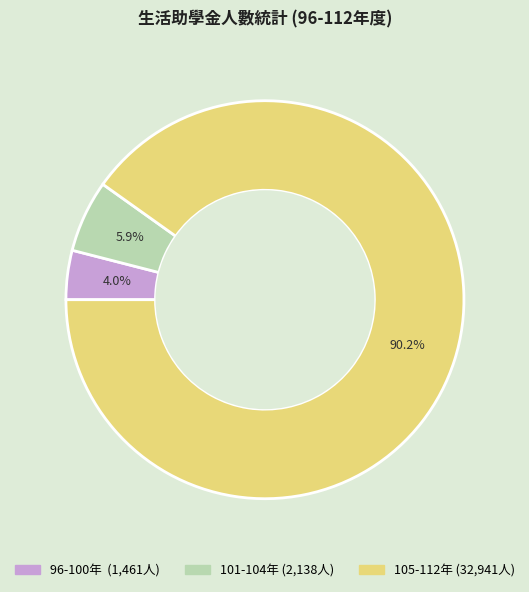

Is there a majority slice in this chart?

Yes